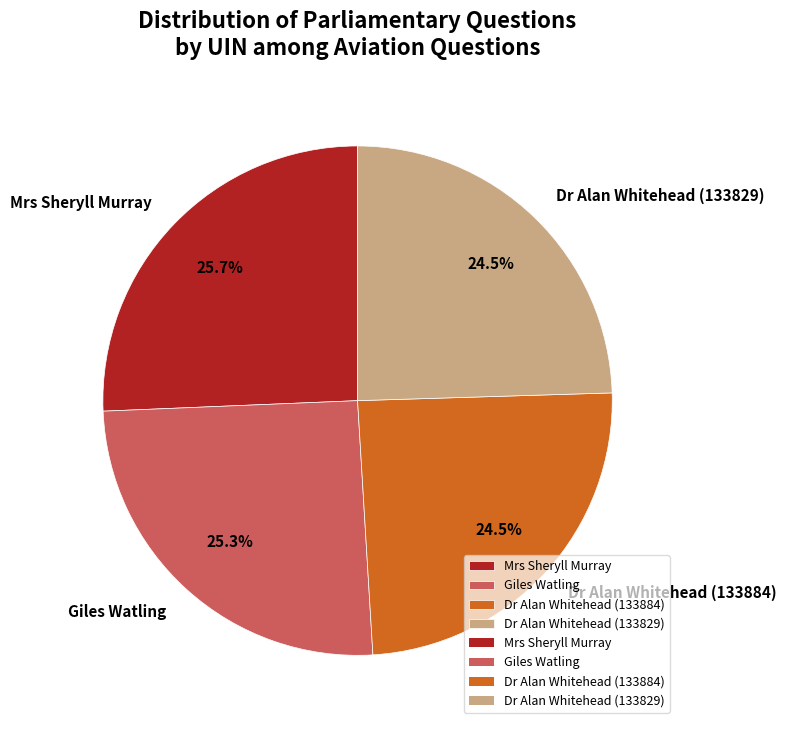

Combined, what portion of the pie is Dr Alan Whitehead (133884) and Giles Watling?

49.8%